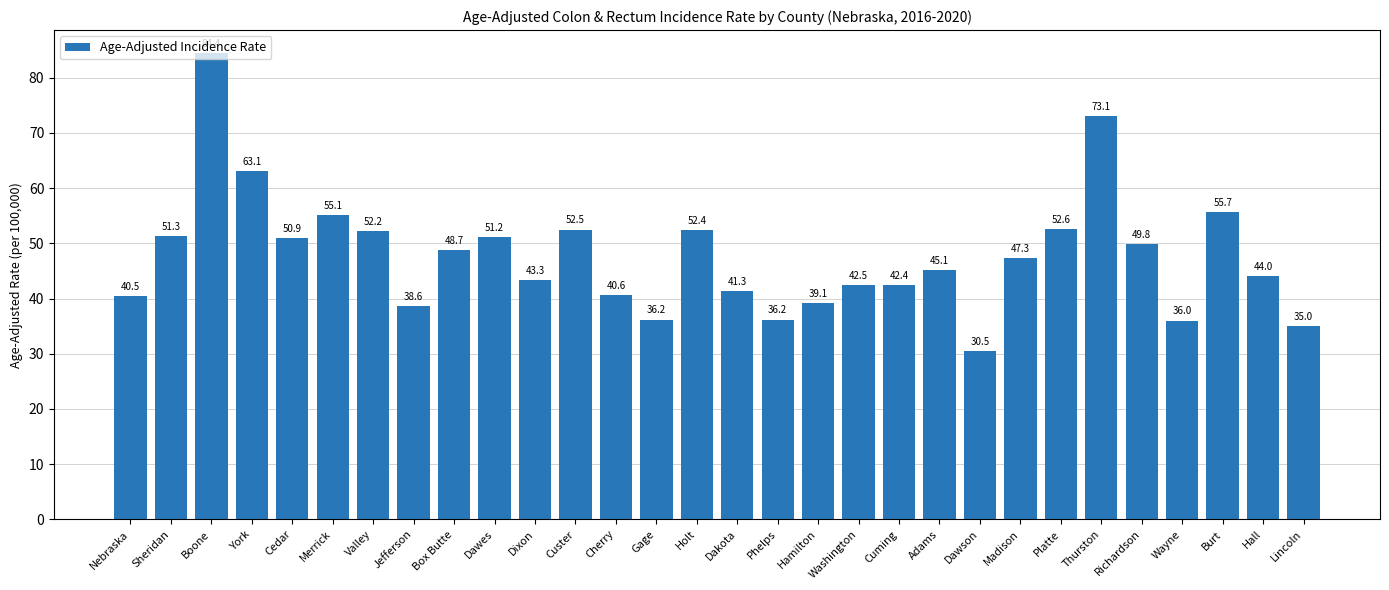

What is the label of the 29th bar from the right?

Sheridan